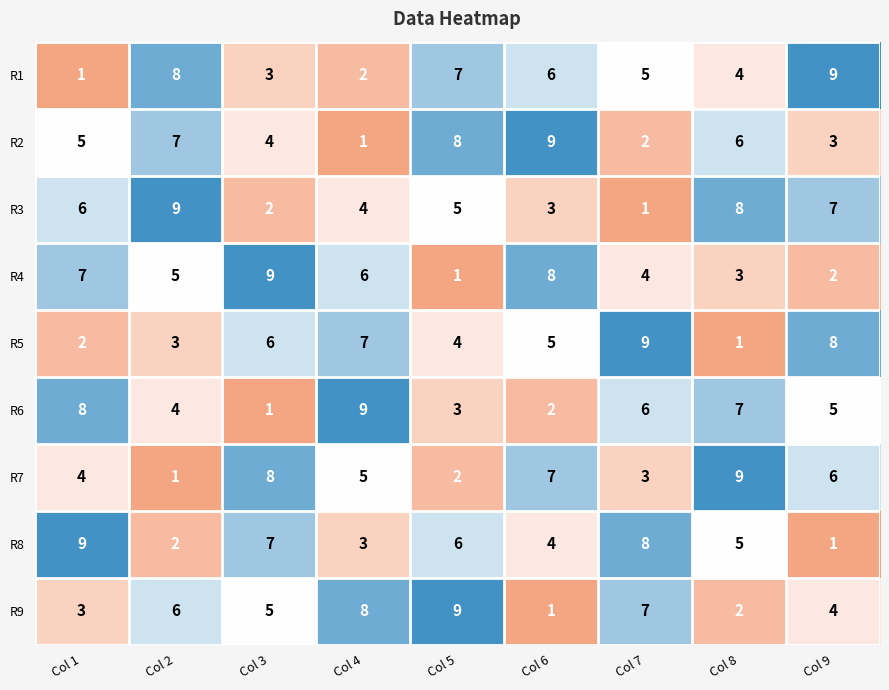

Between Col 4 and Col 9, which series saw the biggest shift?

R1